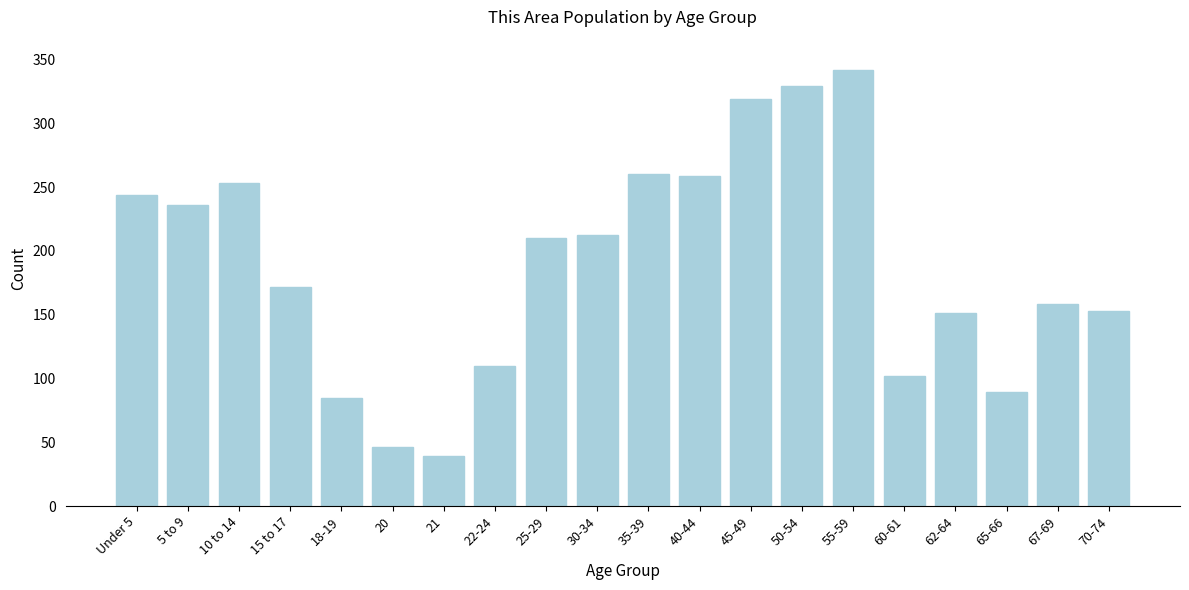

What is the sum of all values?

3769